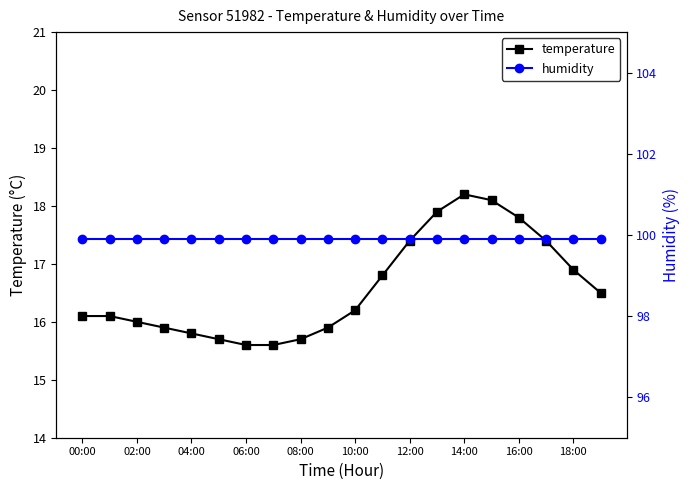

The temperature series shows 29.1 at 10:00. True or false?

False